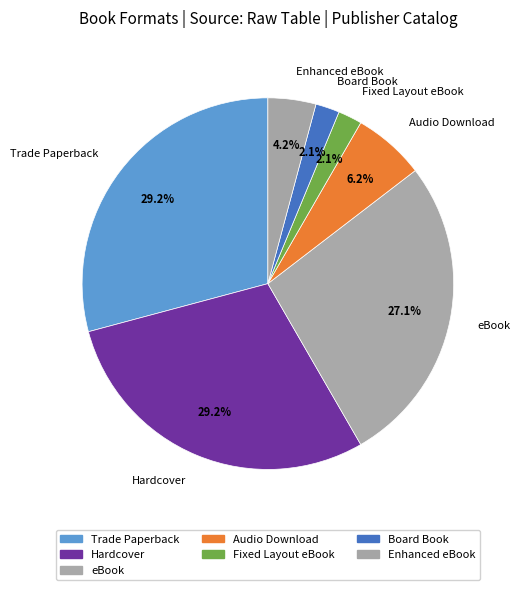

Rank the categories by value from lowest to highest.

Fixed Layout eBook, Board Book, Enhanced eBook, Audio Download, eBook, Trade Paperback, Hardcover